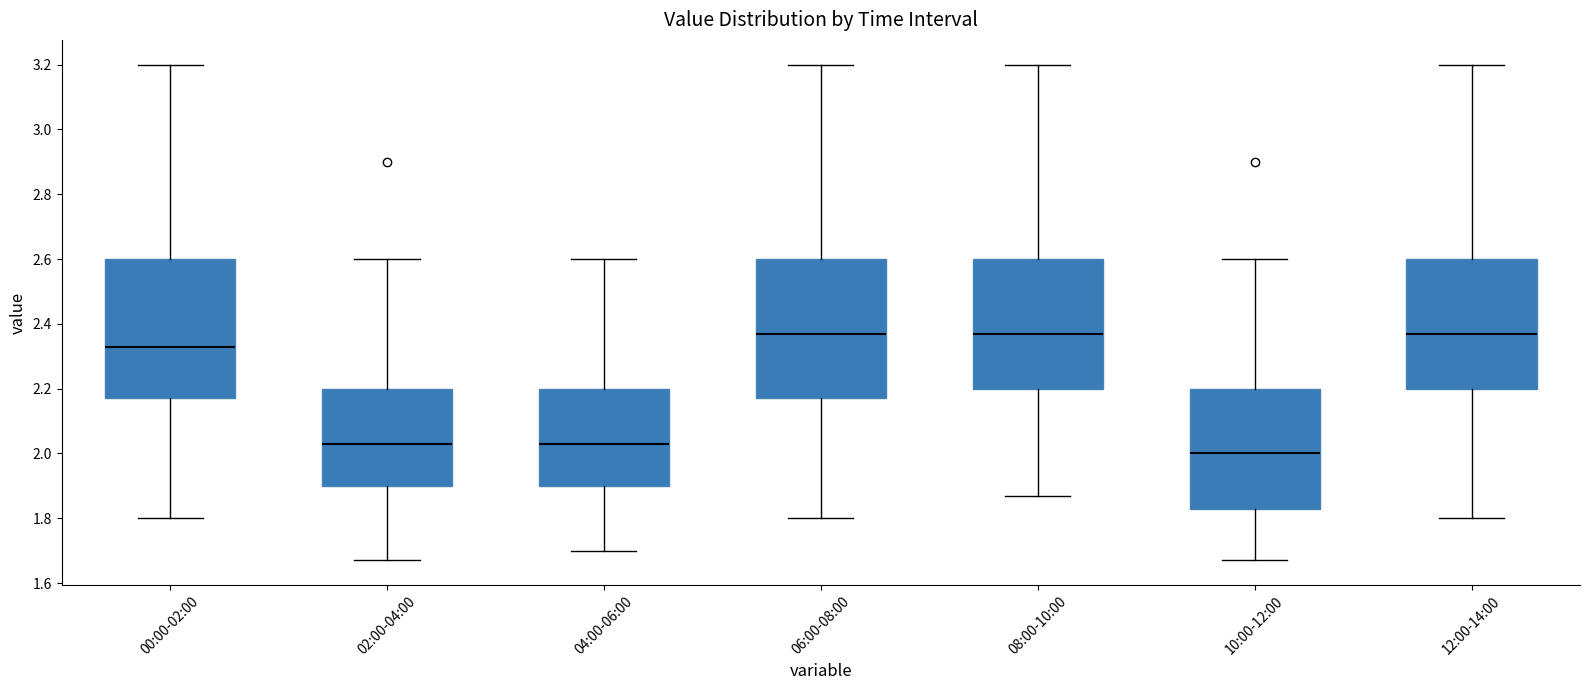

Reading left to right, read every box against the y-axis: the position of its median line, the range the box covers, and the ends of its whiskers. The values are not printed on the chart, so give them approximately, as read against the axis.

00:00-02:00: median 2.34, box 2.18 to 2.60, whiskers 1.80 to 3.20
02:00-04:00: median 2.04, box 1.90 to 2.20, whiskers 1.68 to 2.60
04:00-06:00: median 2.04, box 1.90 to 2.20, whiskers 1.70 to 2.60
06:00-08:00: median 2.38, box 2.18 to 2.60, whiskers 1.80 to 3.20
08:00-10:00: median 2.38, box 2.20 to 2.60, whiskers 1.88 to 3.20
10:00-12:00: median 2.00, box 1.84 to 2.20, whiskers 1.68 to 2.60
12:00-14:00: median 2.38, box 2.20 to 2.60, whiskers 1.80 to 3.20